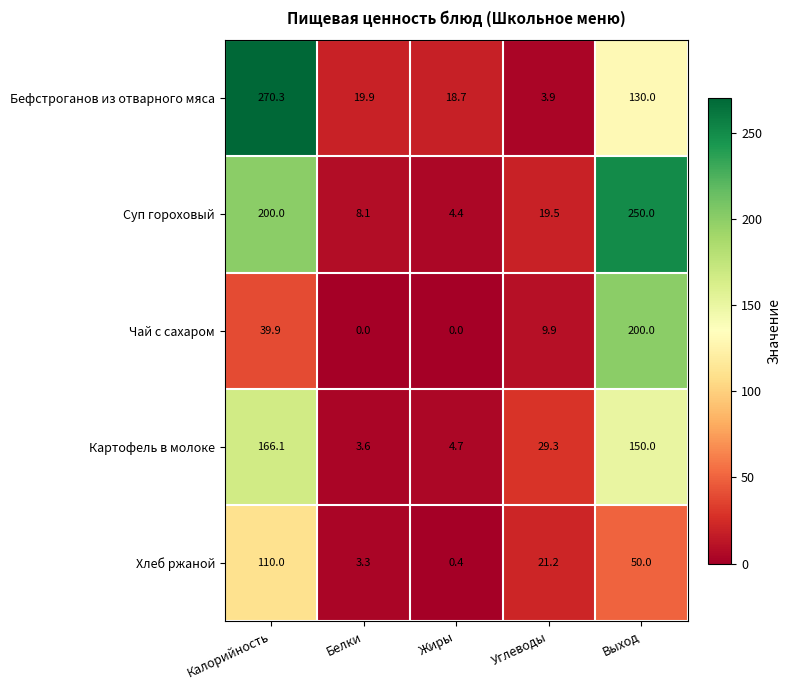

The Чай с сахаром series shows 0.0 at Жиры. True or false?

True